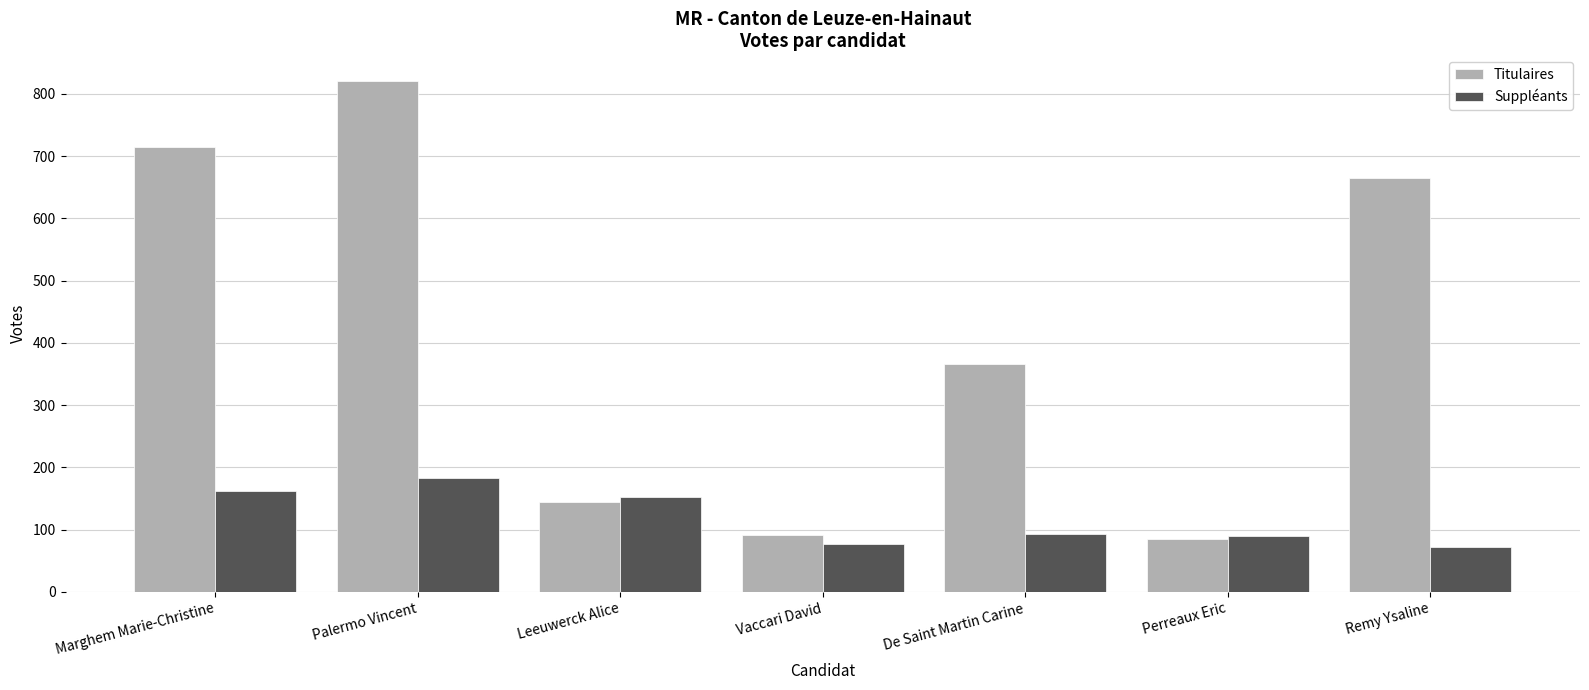

Does the chart contain any negative values?

No